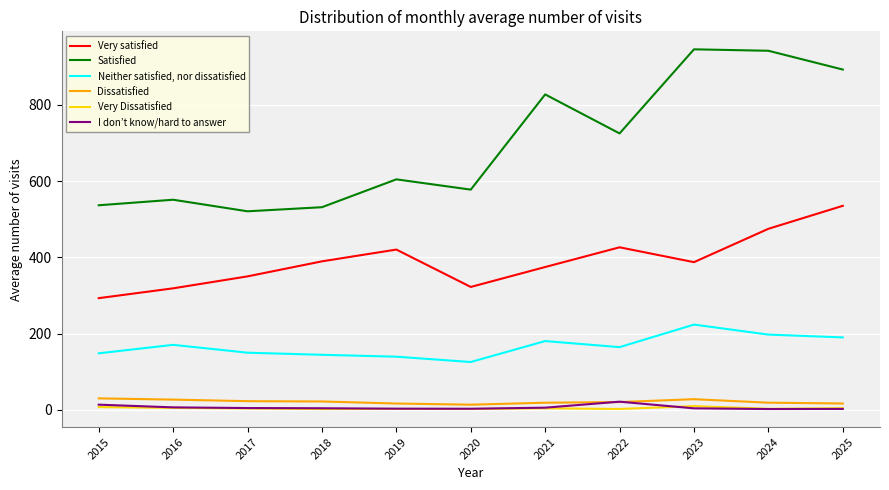

What is the greatest value displayed?

945.7